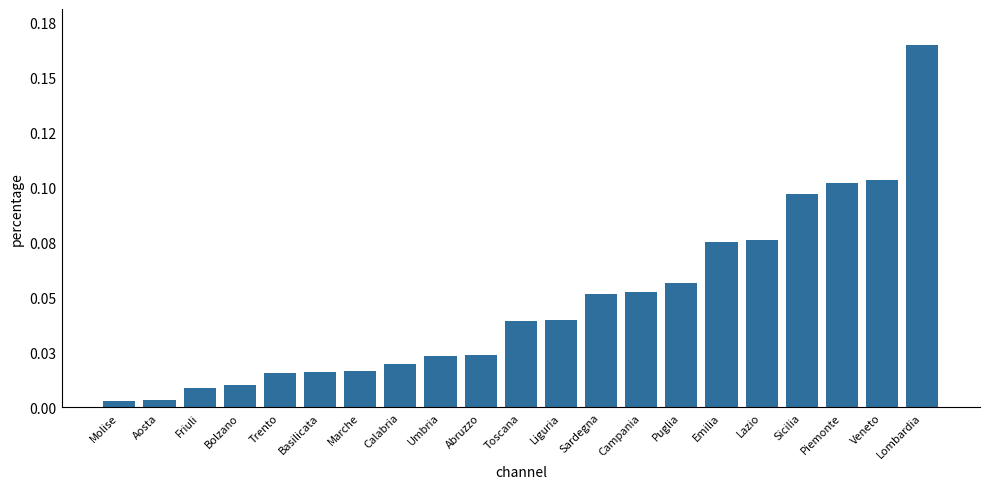

Does the chart contain stacked bars?

No